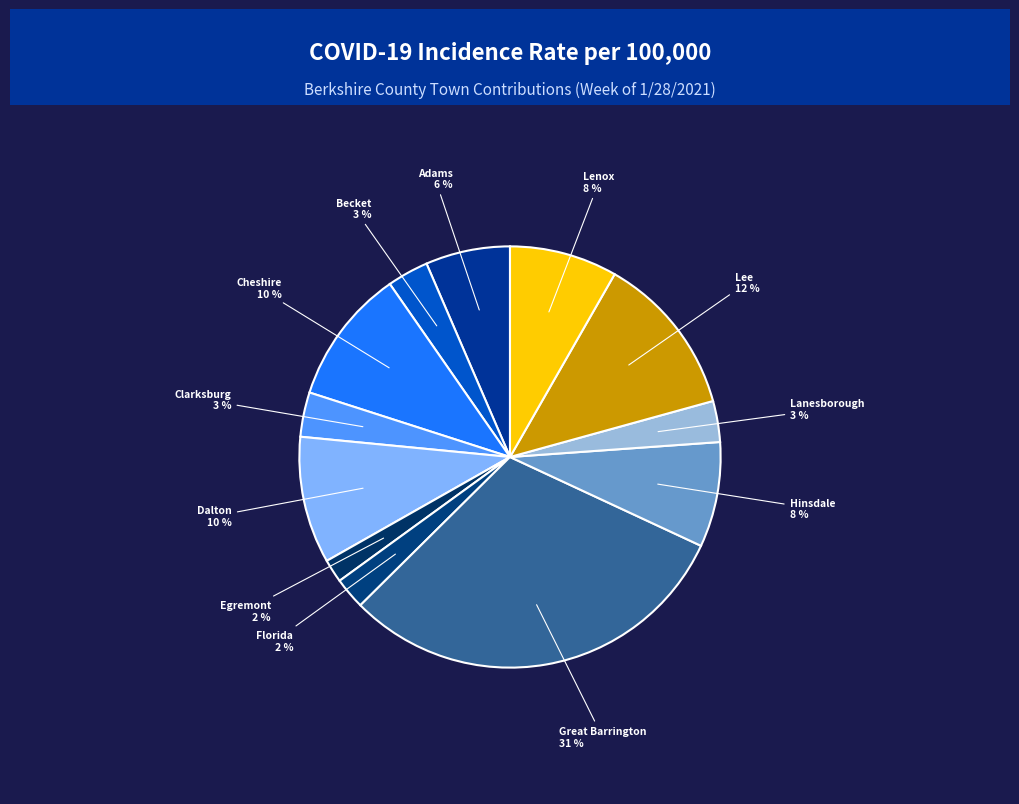

How many segments does this pie chart have?

12